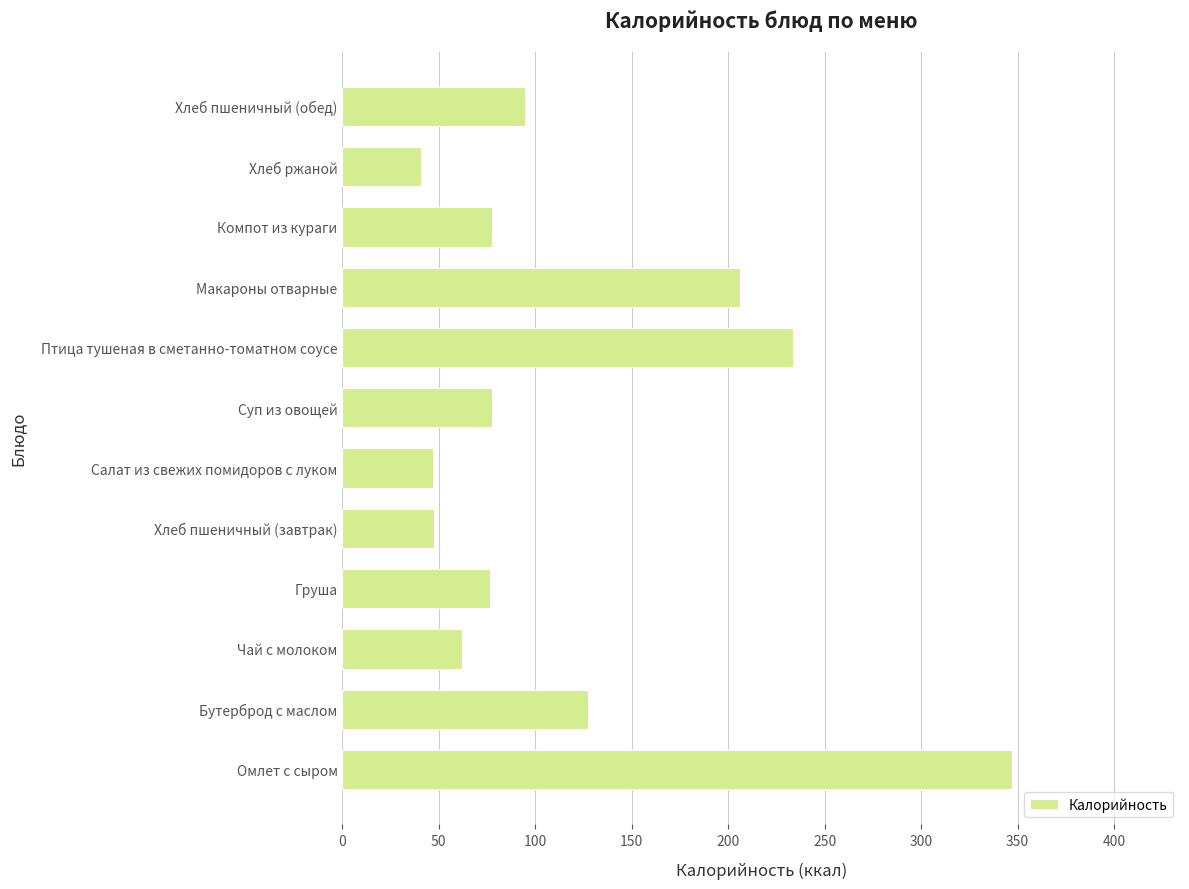

Which has a higher value, Бутерброд с маслом or Суп из овощей?

Бутерброд с маслом